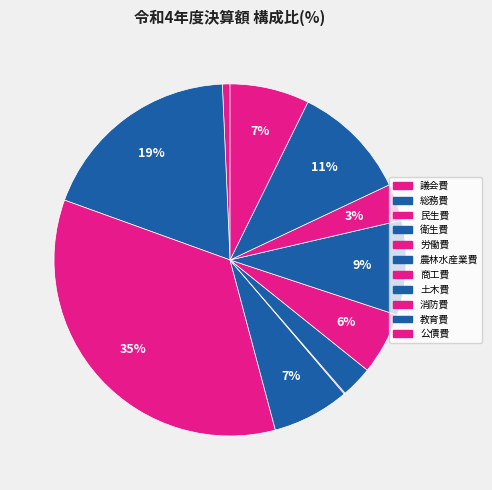

Is there a majority slice in this chart?

No